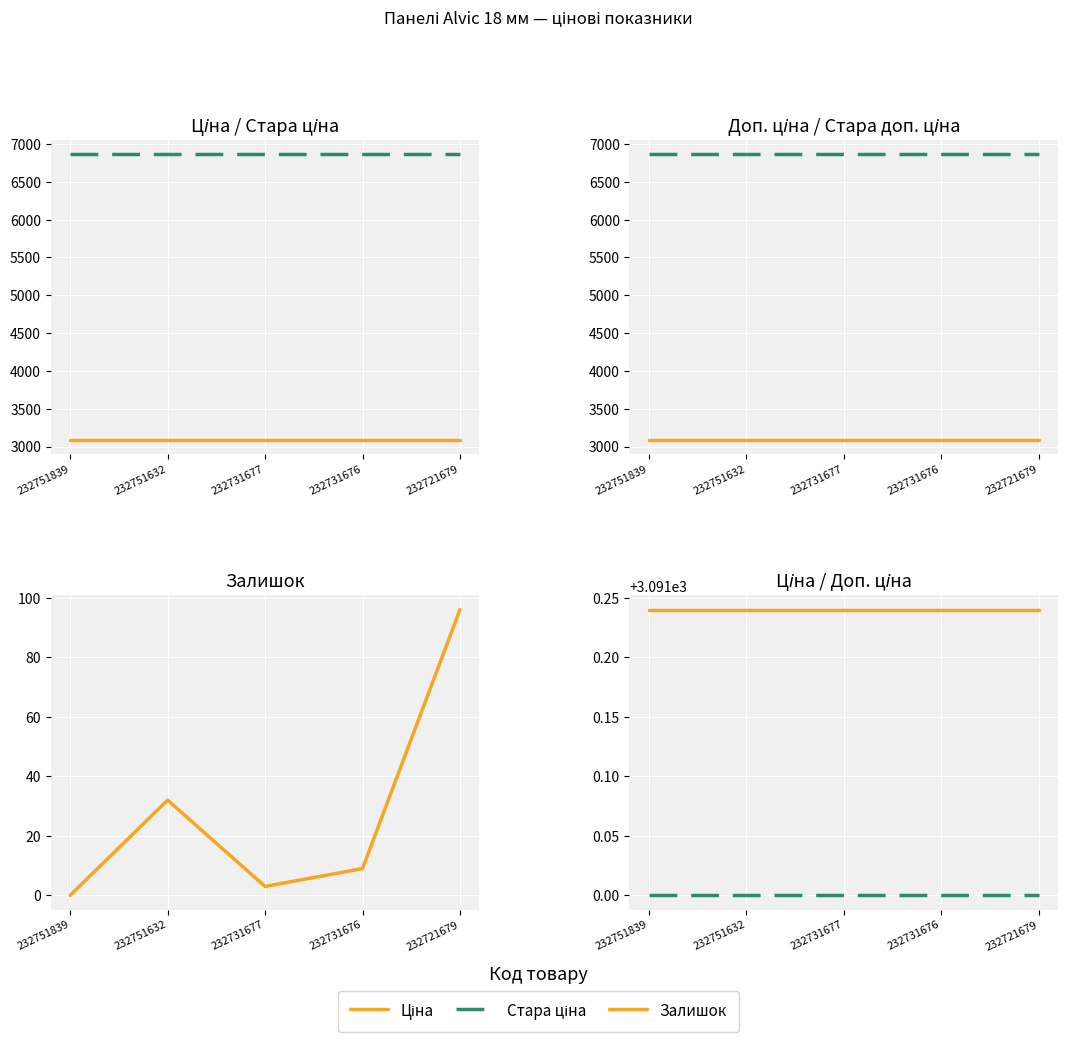

Is the value of Доп. ціна at 232751632 greater than the value of Залишок at 232721679?

Yes